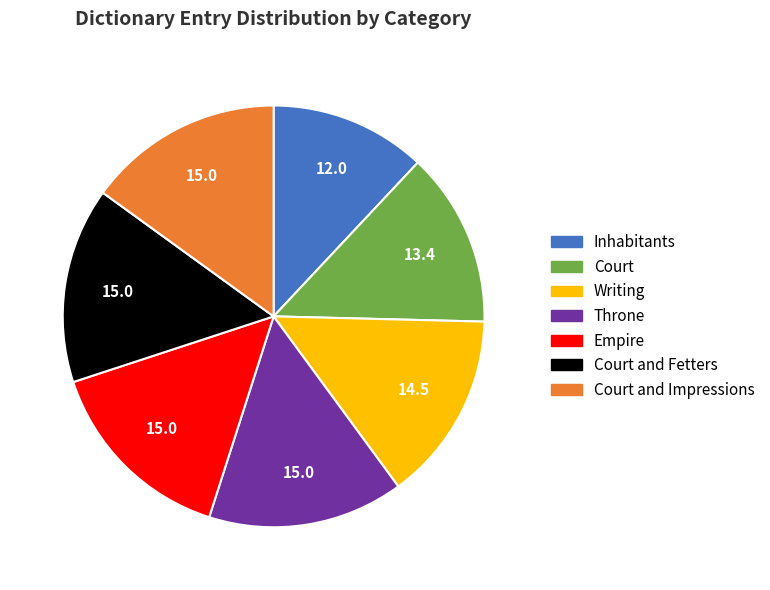

Which slice is the smallest?

Inhabitants